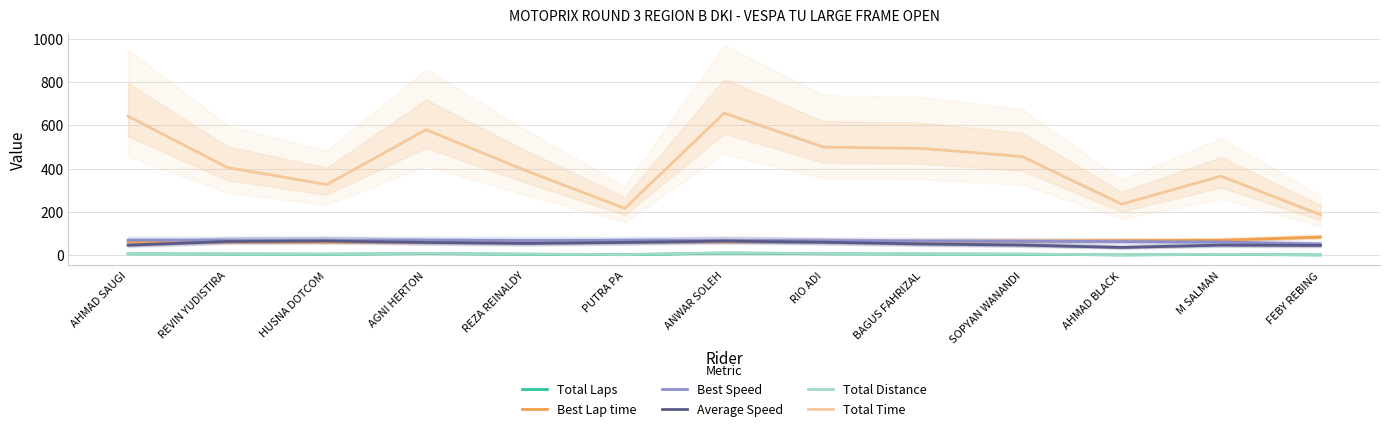

How many lines are shown in the chart?

6